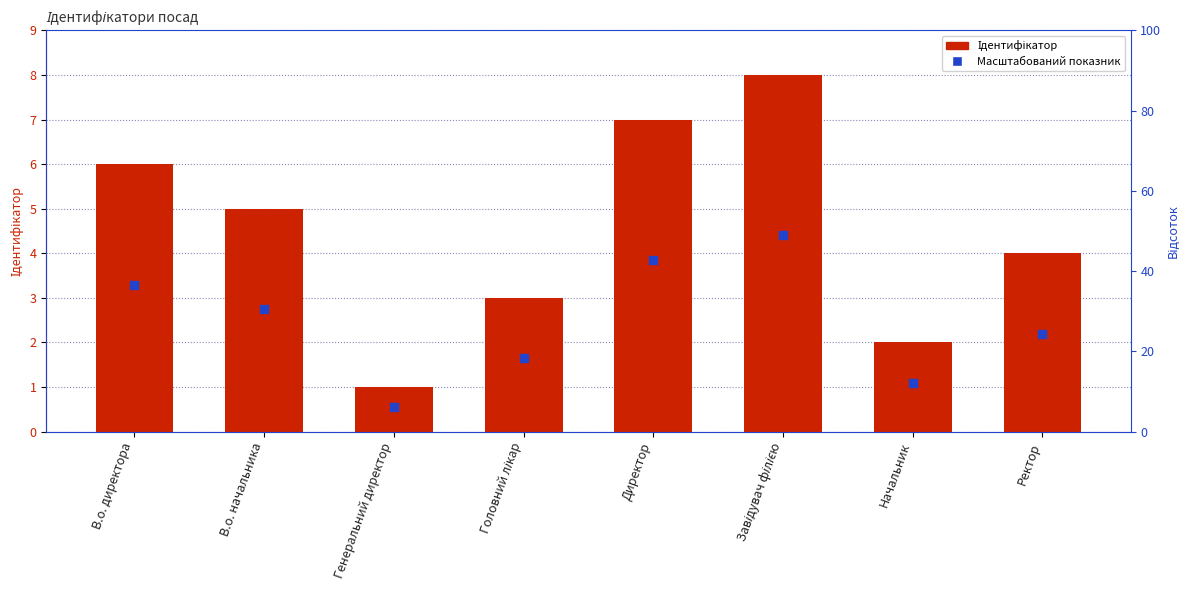

Is the value of Масштабований показник at Головний лікар greater than the value of Ідентифікатор at Завідувач філією?

No